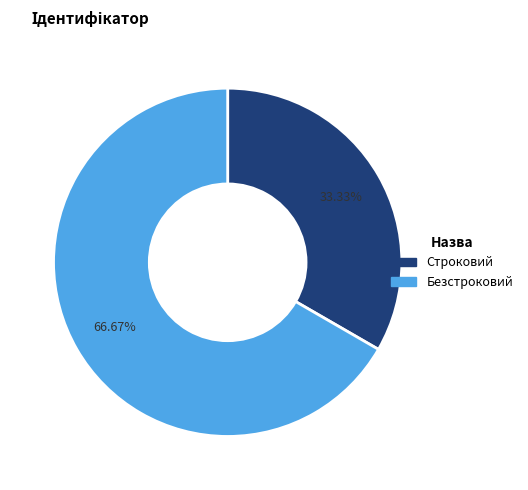

What percentage is NOT represented by Безстроковий?

33.3%